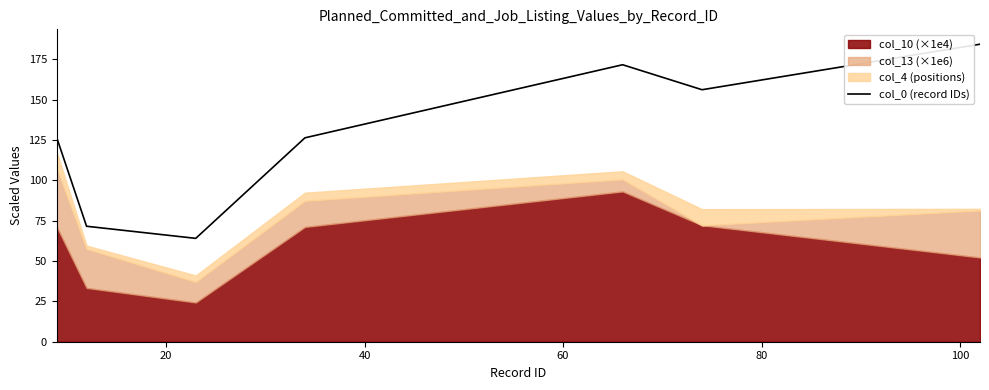

What is the smallest value displayed?

64.0